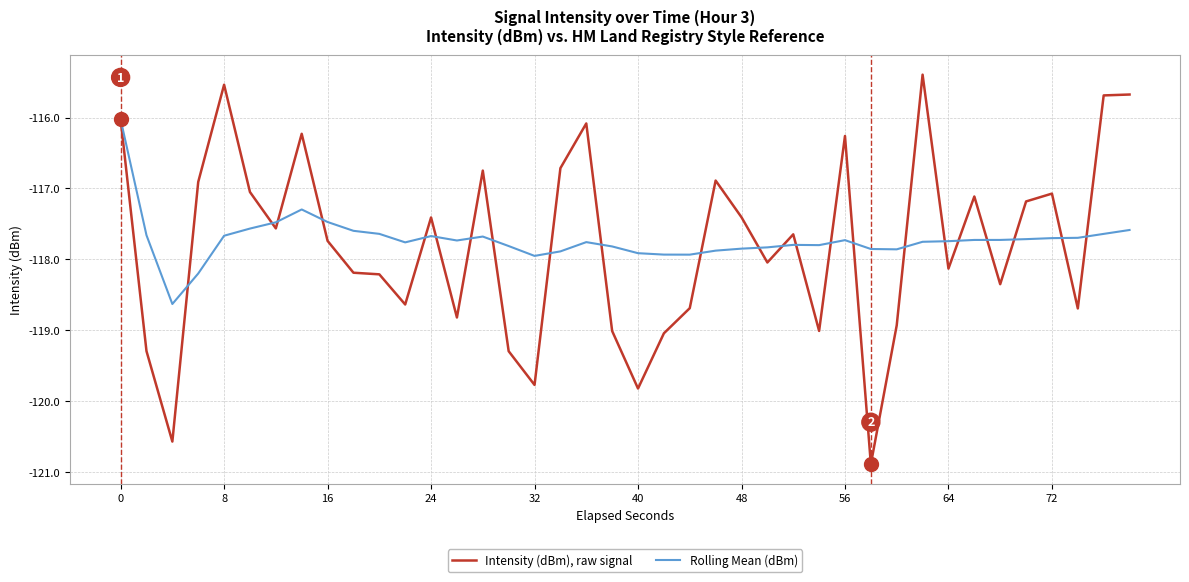

What is the smallest value displayed?

-120.9